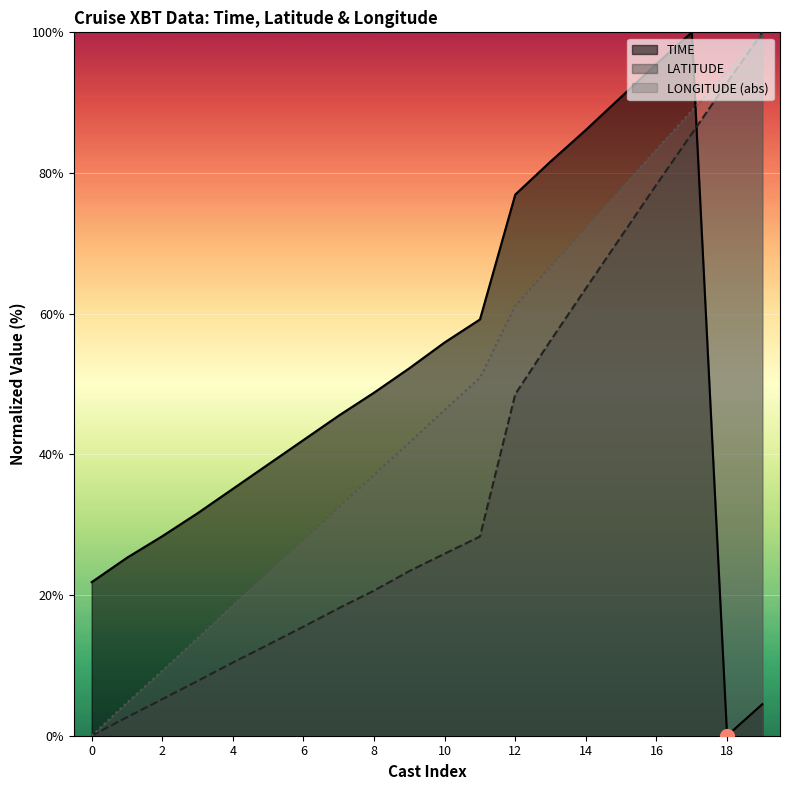

Rank the series by their average value, from highest to lowest.

TIME, LONGITUDE (abs), LATITUDE